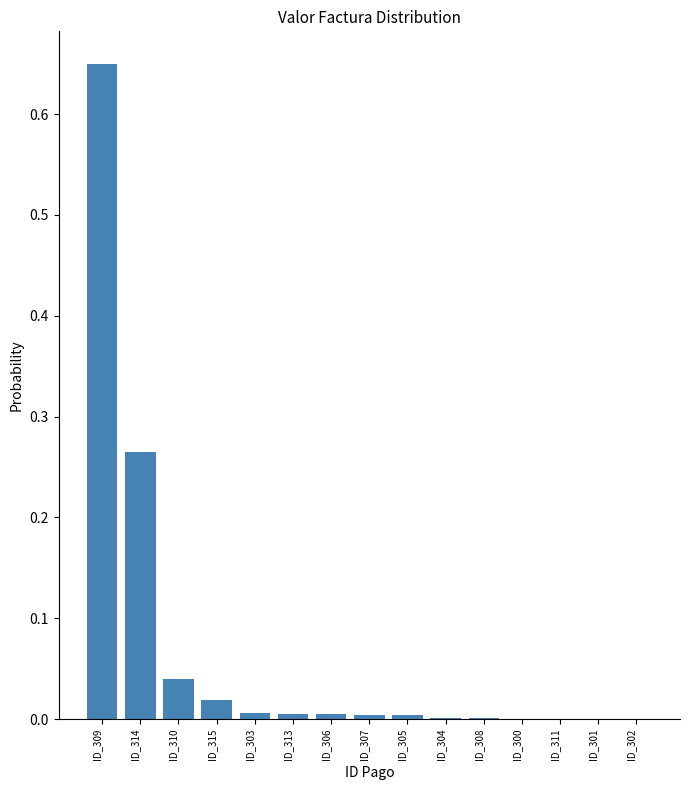

How many data points does each series have?

15